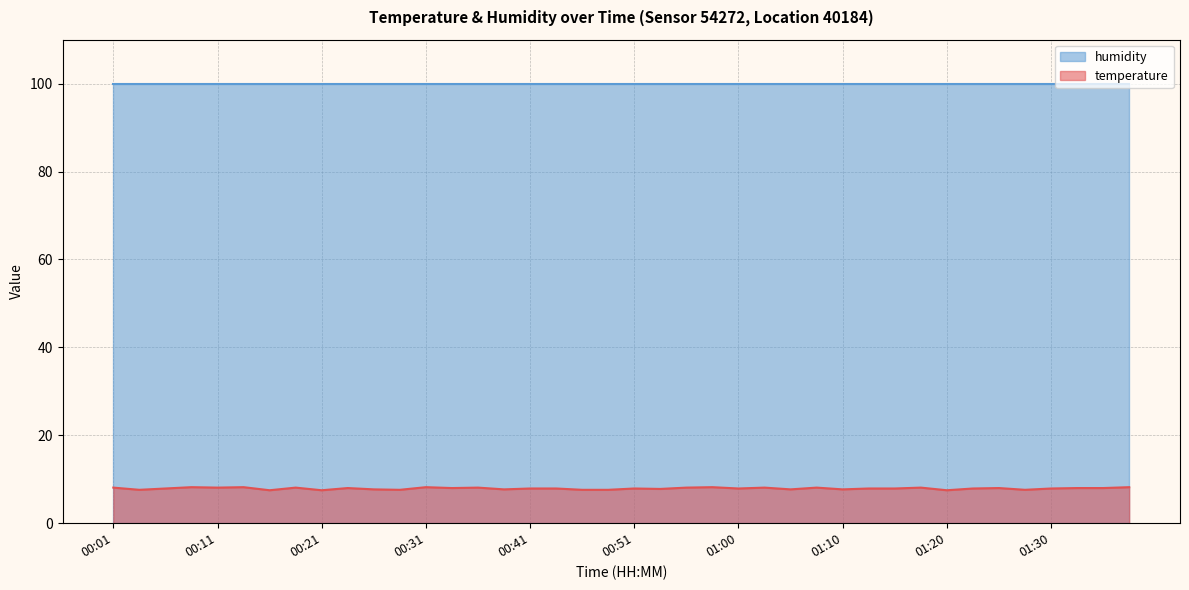

Approximately how many times larger is the value at 00:16 compared to 01:27?

1.0